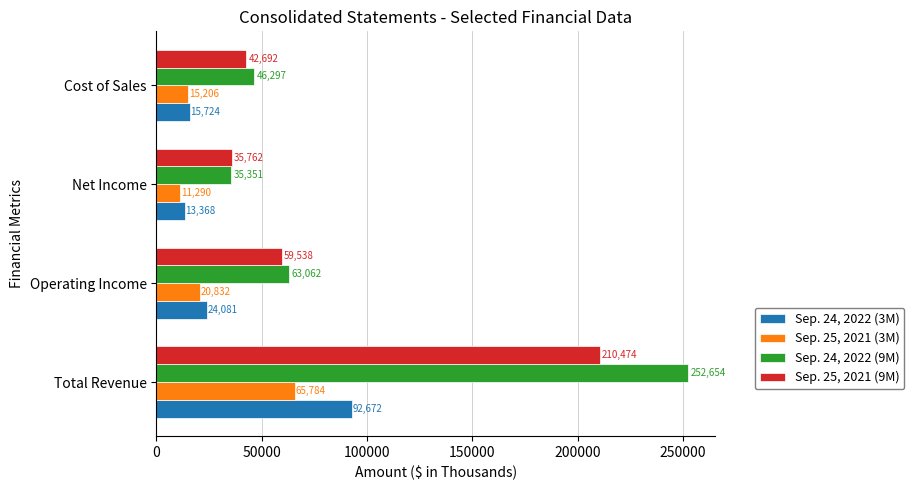

Is the value of Sep. 24, 2022 (3M) at Total Revenue greater than the value of Sep. 24, 2022 (9M) at Total Revenue?

No